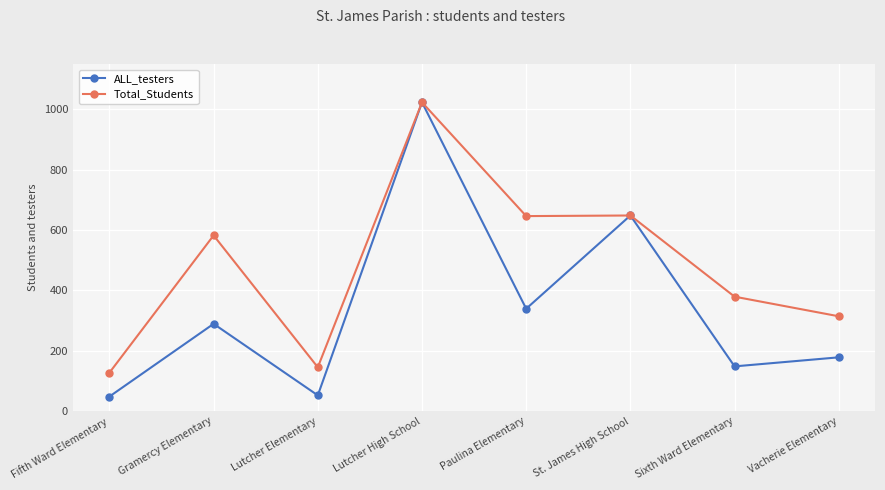

Which series has the largest total across all categories?

Total_Students